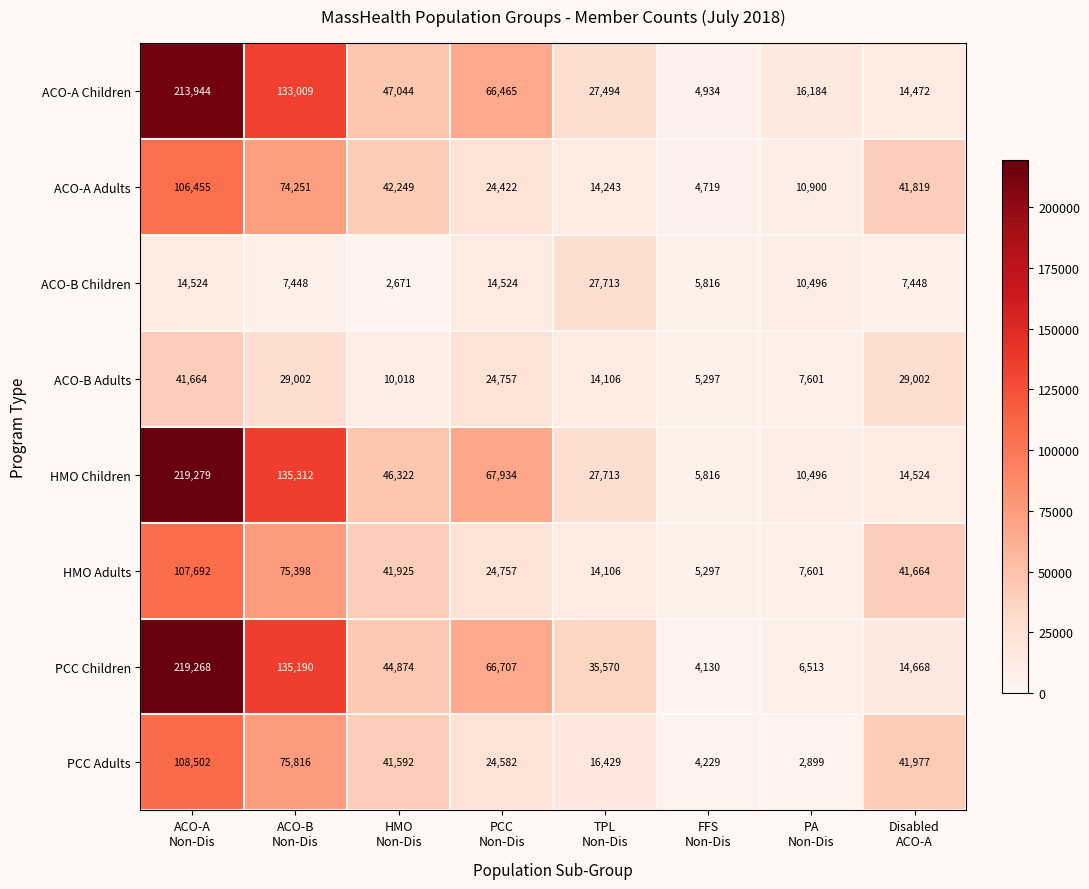

What is the sum of all HMO Children values?

527396